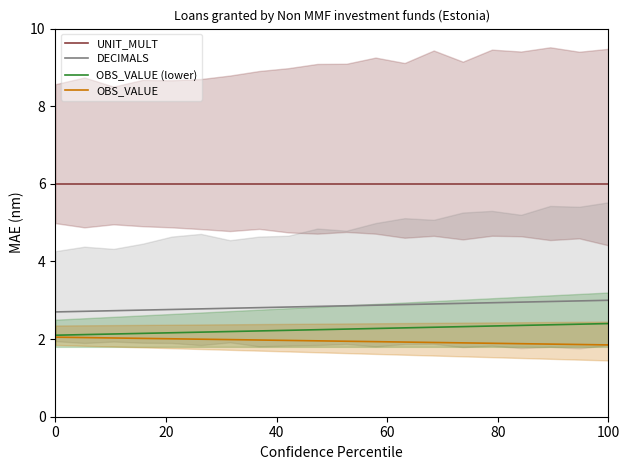

Is it true that OBS_VALUE (lower) equals 2.4 at 100?

True